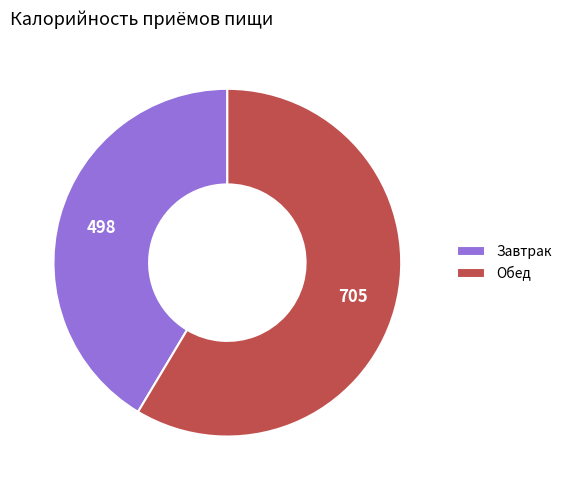

The Обед slice represents 65% of the pie. True or false?

False